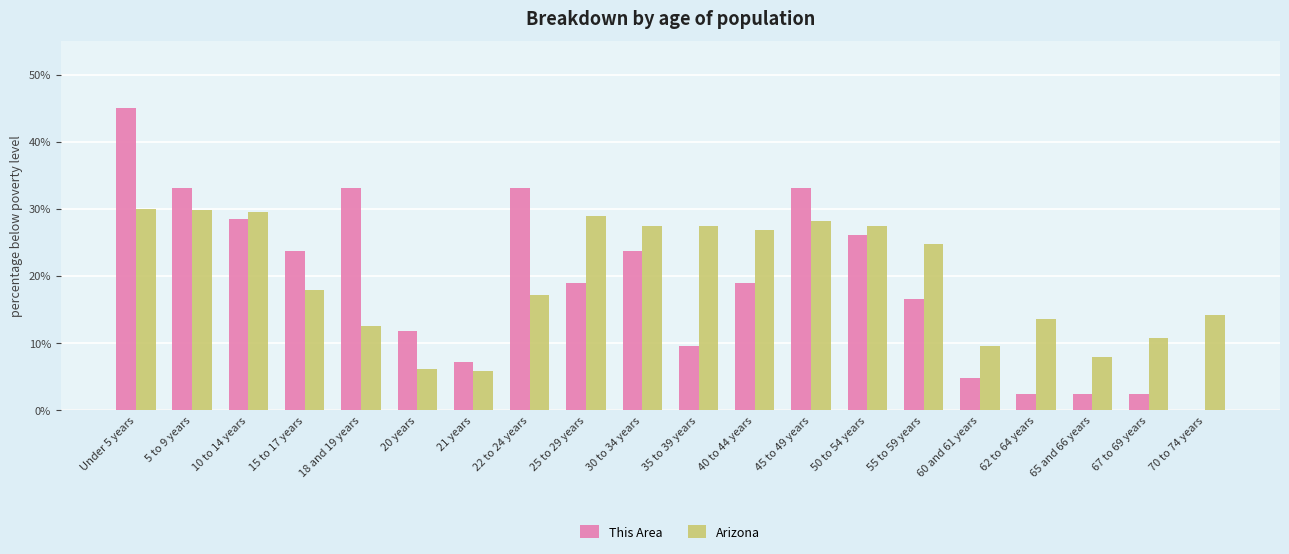

What is the highest value of the Arizona series?

30.0